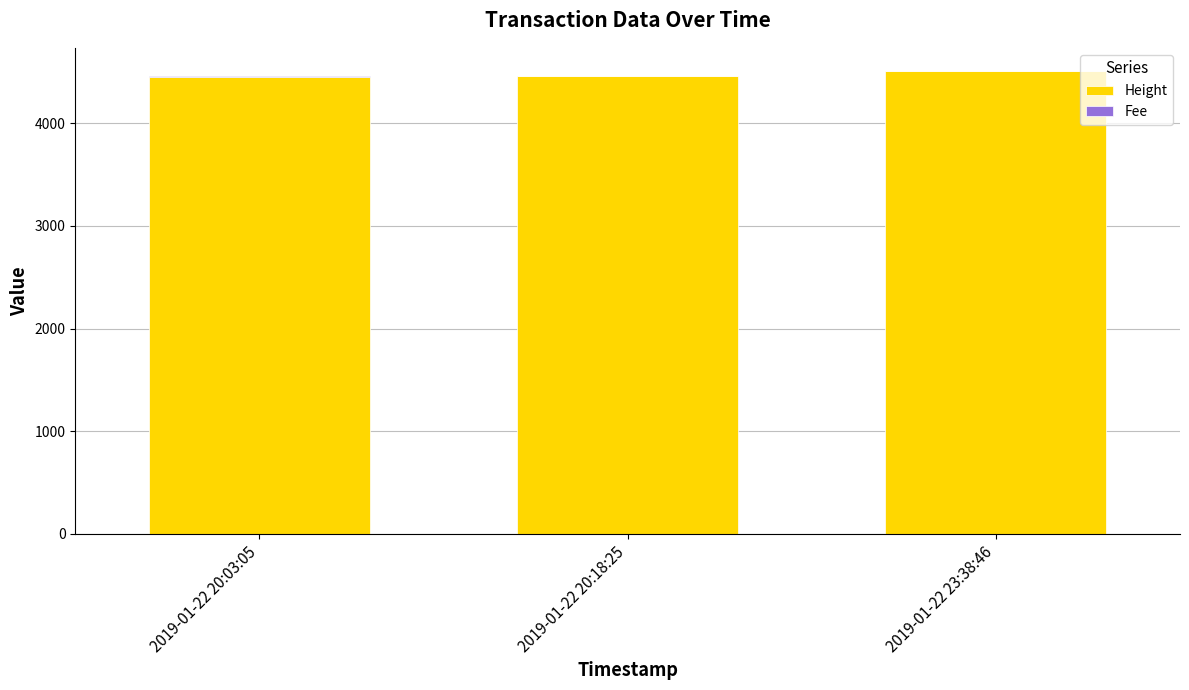

Are the bars grouped side by side (vs. stacked)?

No